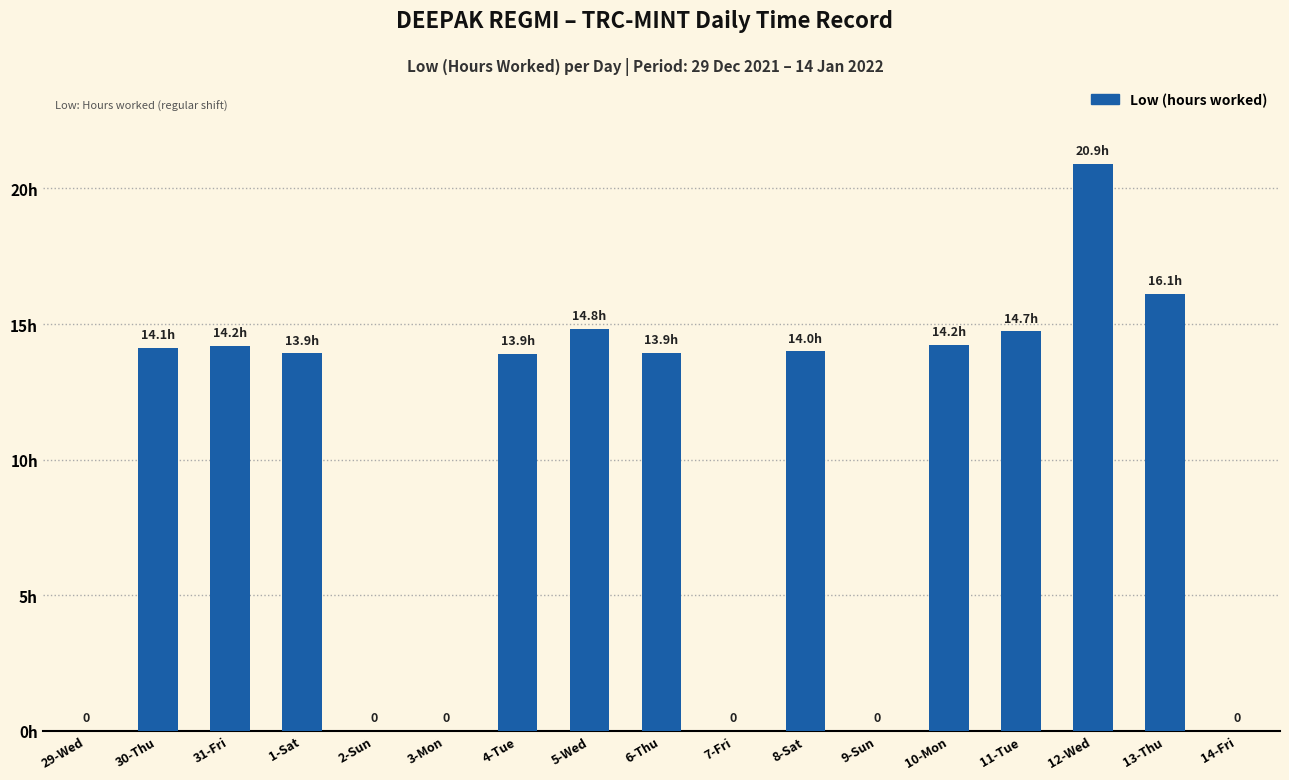

What is the change in value from 10-Mon to 13-Thu?

+1.9